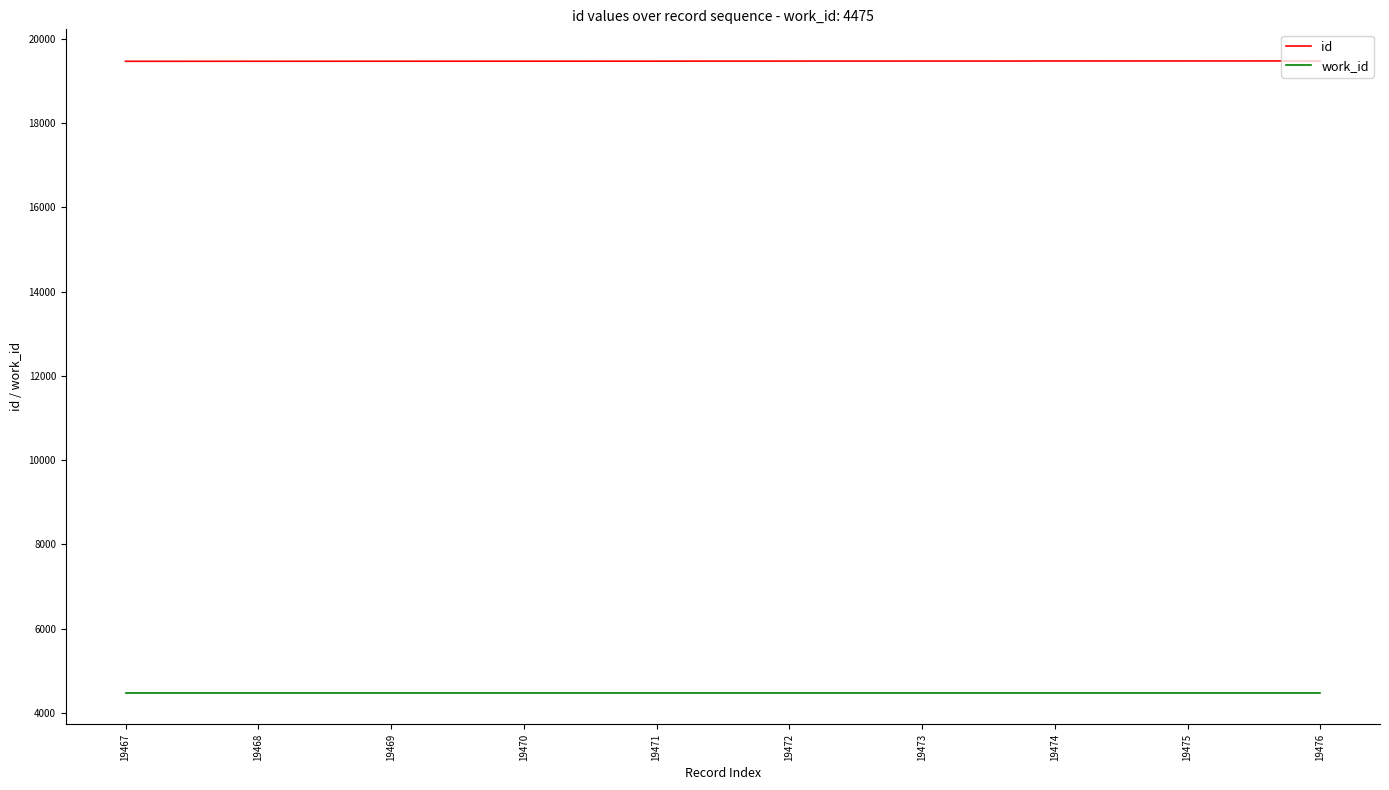

True or false: id and work_id intersect in this chart.

False